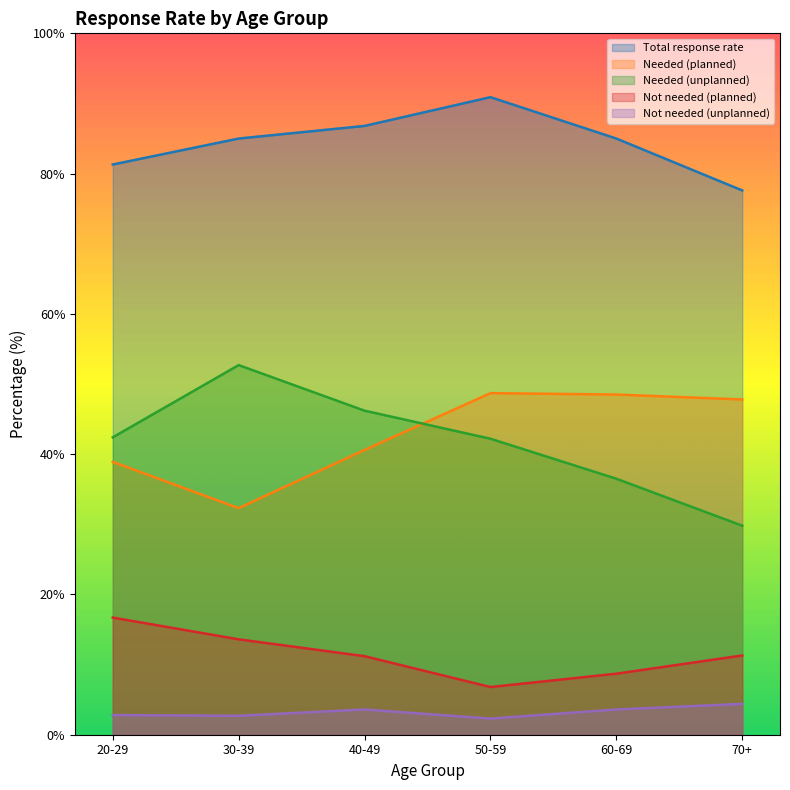

Which series has the largest total across all categories?

Total response rate